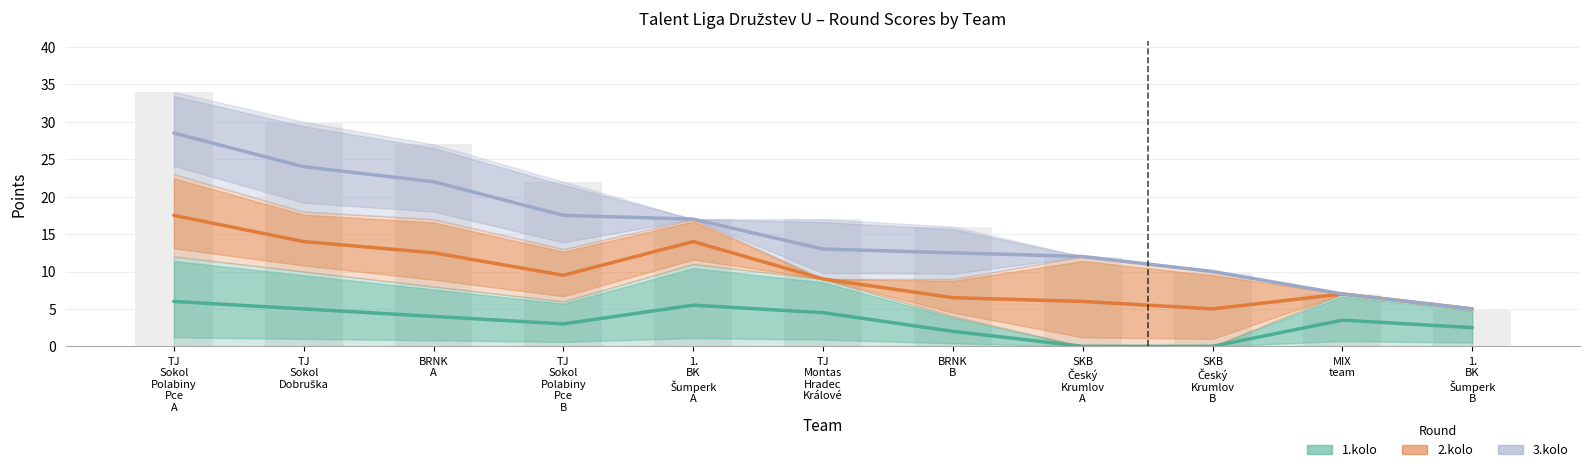

List the series in order of their overall mean, lowest first.

1.kolo, 2.kolo, 3.kolo